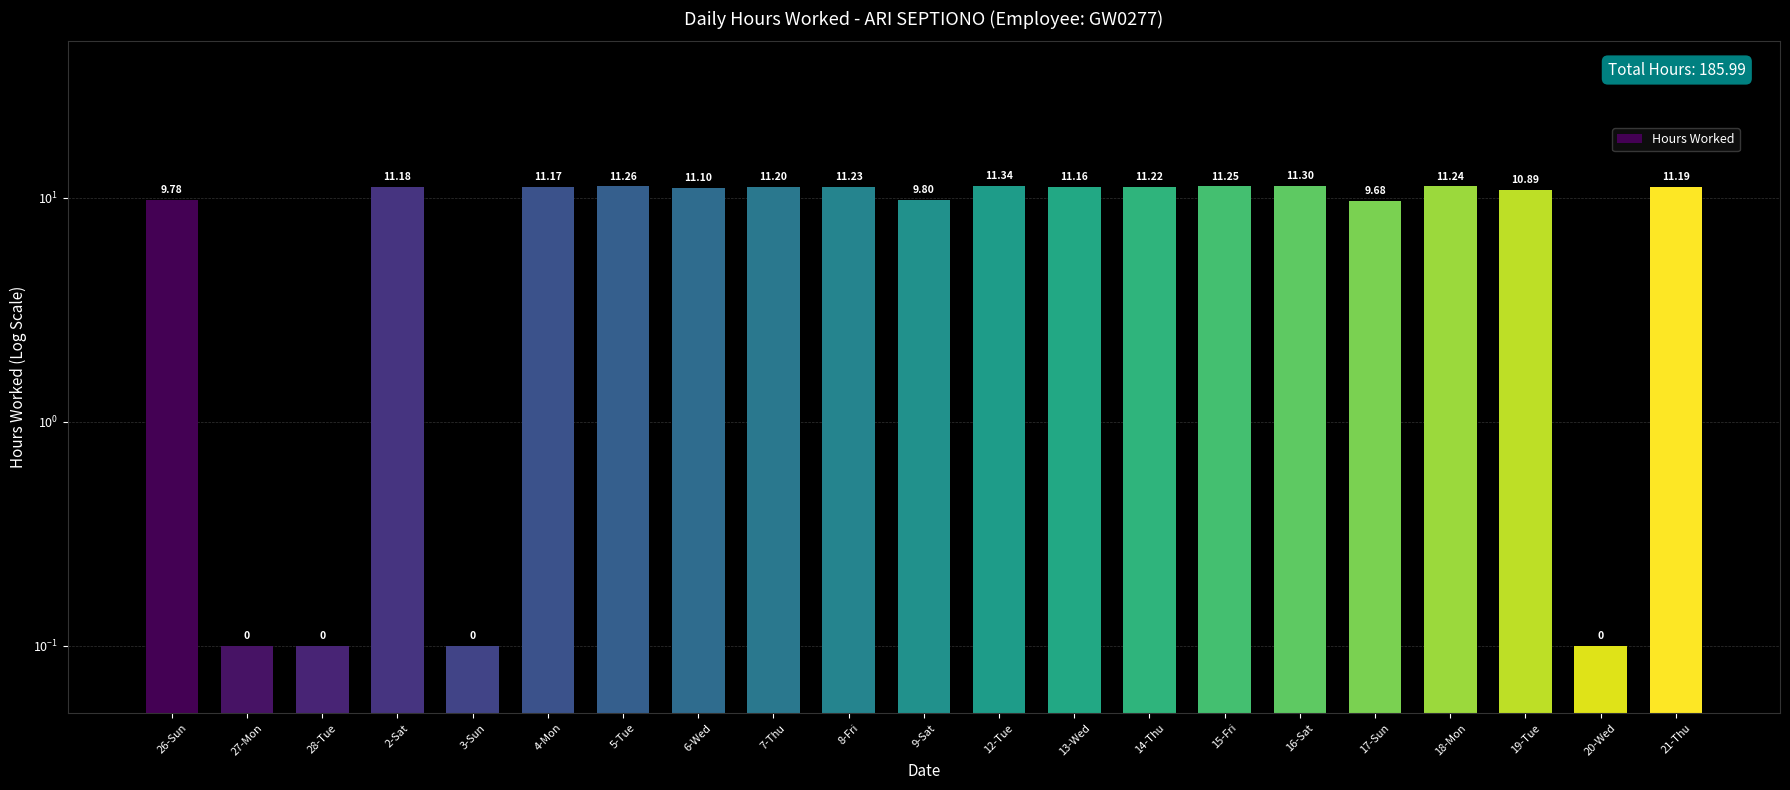

What position from the right is 5-Tue?

15